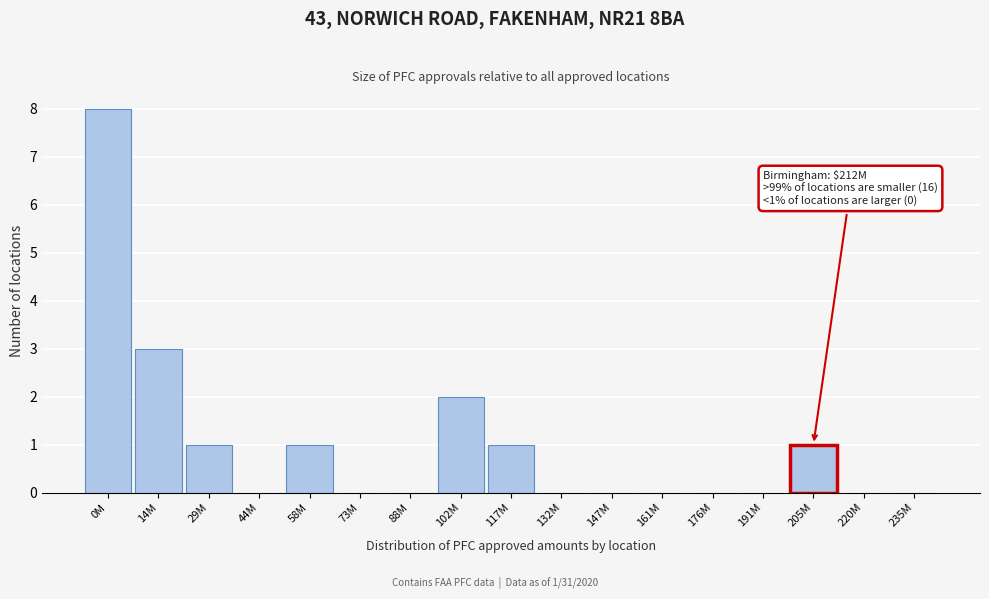

Reading left to right, list all the values displayed in this chart.

0M=8	14M=3	29M=1	44M=0	58M=1	73M=0	88M=0	102M=2	117M=1	132M=0	147M=0	161M=0	176M=0	191M=0	205M=1	220M=0	235M=0